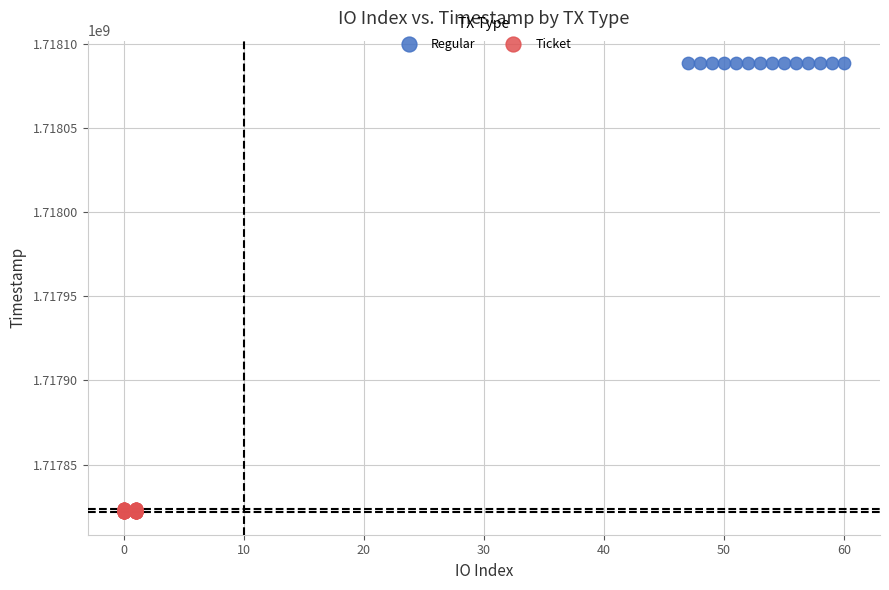

Which series reaches the maximum Y coordinate?

Regular